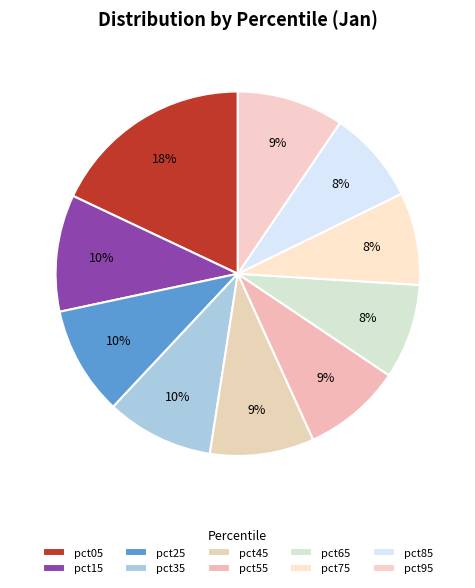

Is there a majority slice in this chart?

No